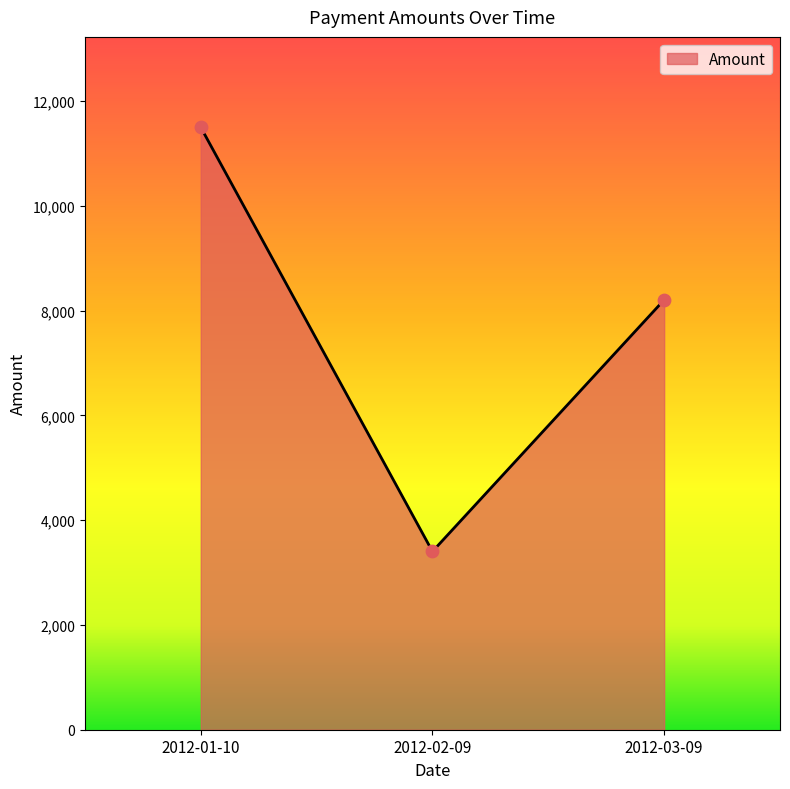

What is the change in value from 2012-02-09 to 2012-03-09?

+4802.5